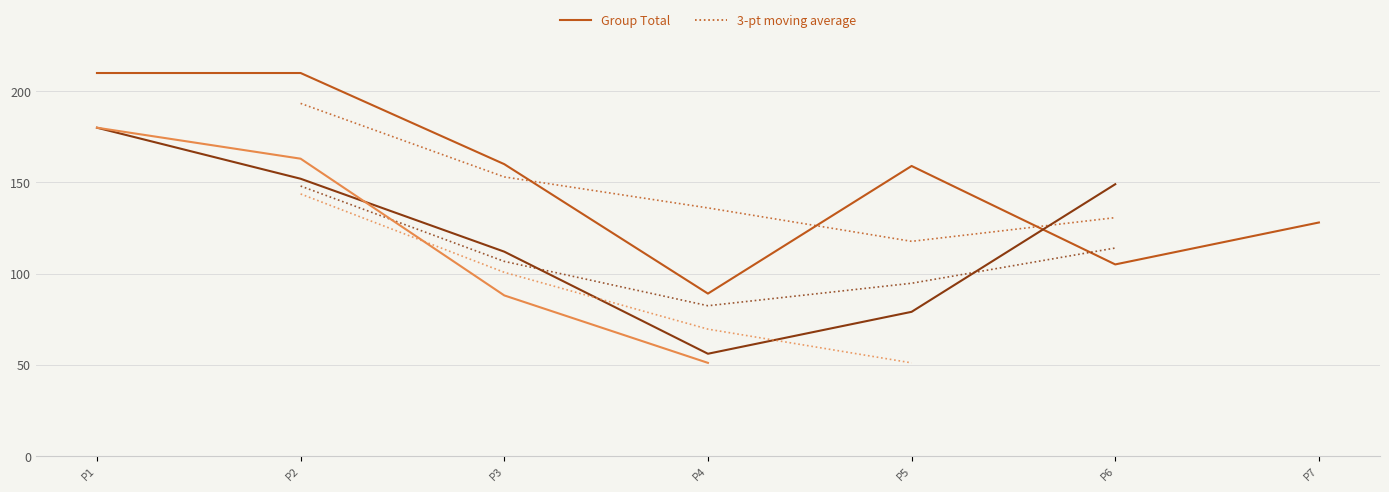

Which series has the largest total across all categories?

Group G Total